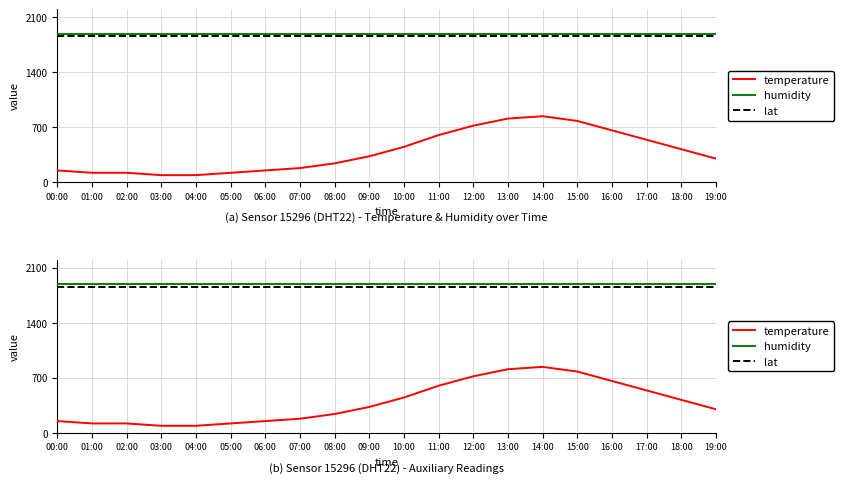

True or false: lat has a value of 1856.0 at 06:00.

True